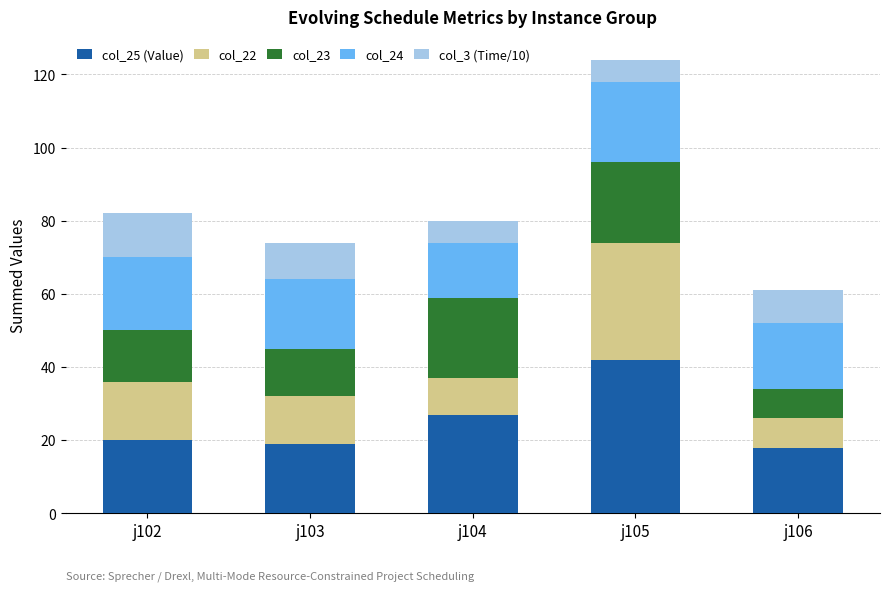

What is the maximum value for col_25 (Value)?

42